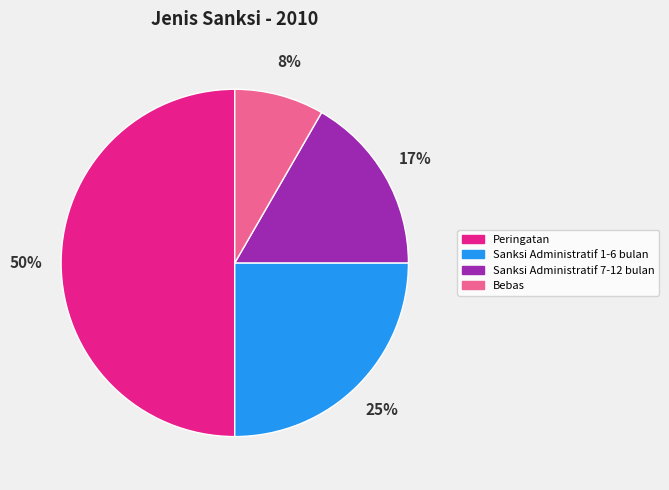

To the nearest percent, what is the average slice percentage?

25%